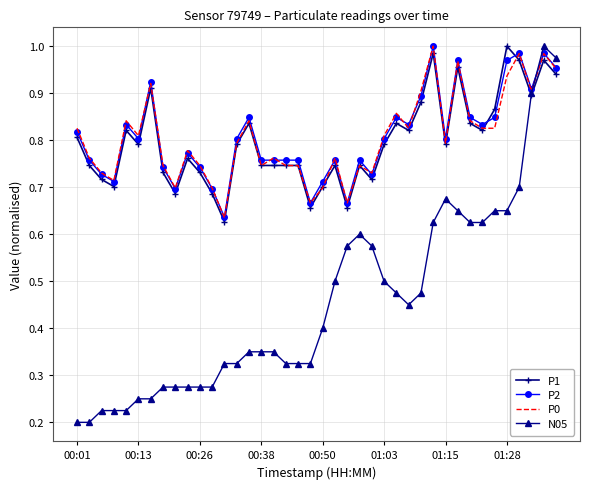

Which series has the widest spread of values?

N05